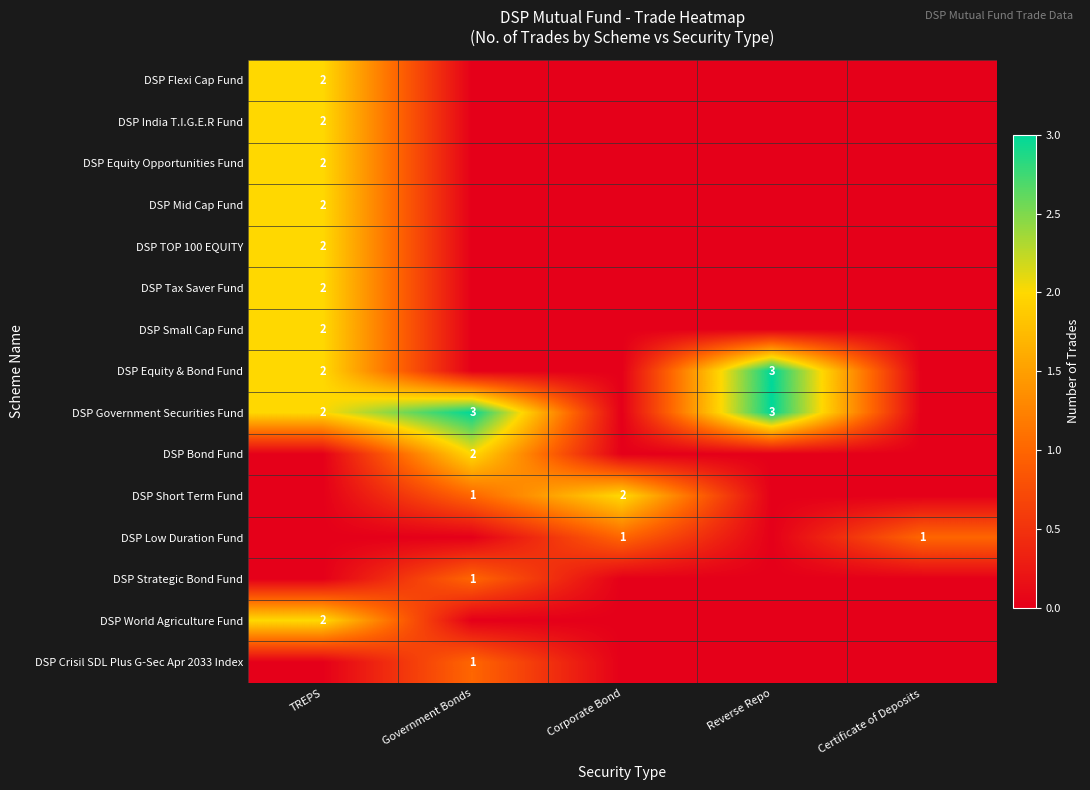

Is the value of DSP Tax Saver Fund at TREPS greater than the value of DSP Low Duration Fund at Certificate of Deposits?

Yes